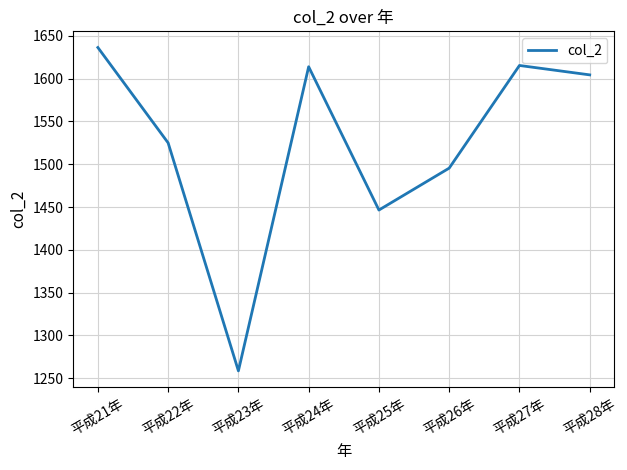

What is the ratio of the value at 平成26年 to the value at 平成22年?

1.0